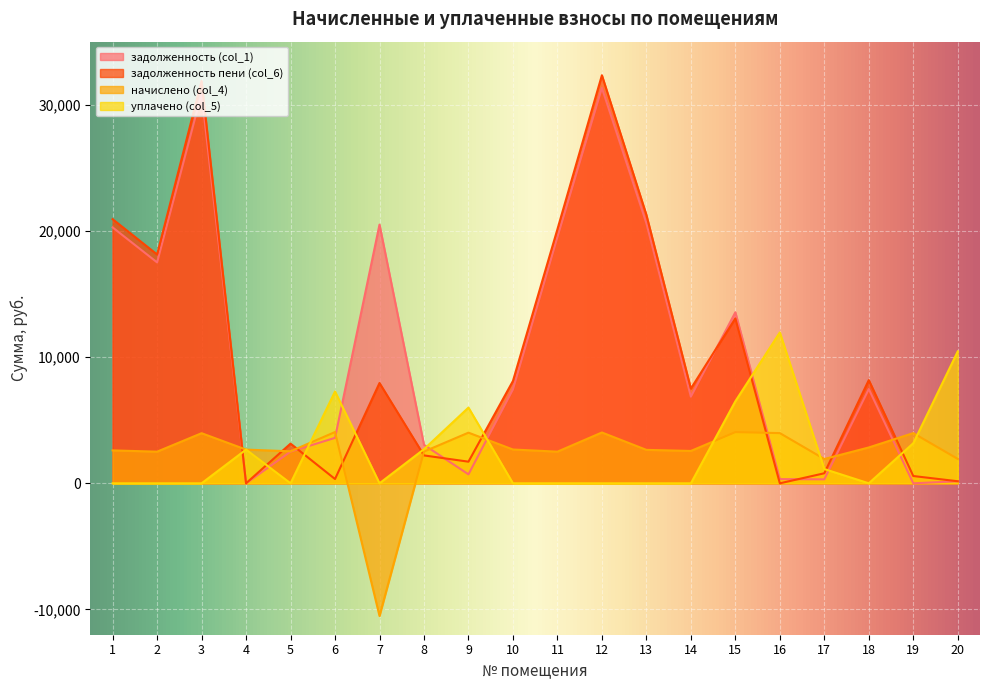

Reading left to right, what are all the values shown in this chart?

задолженность (col_1): 1=20280.5	2=17506.8	3=30890.5	4=0.0	5=2511.1	6=3600.7	7=20503.0	8=3048.0	9=710.0	10=7439.0	11=19506.8	12=31332.5	13=20612.0	14=6865.8	15=13553.4	16=332.0	17=314.4	18=7470.3	19=0.0	20=161.0
задолженность пени (col_6): 1=20932.3	2=18133.7	3=31883.3	4=0.0	5=3145.1	6=338.6	7=7948.2	8=2209.7	9=1713.4	10=8108.6	11=20133.7	12=32339.5	13=21274.4	14=7507.0	15=13067.5	16=0.0	17=795.6	18=8180.7	19=577.2	20=161.1
начислено (col_4): 1=2607.1	2=2507.8	3=3971.2	4=2671.1	5=2536.1	6=4063.4	7=-10514.1	8=2514.8	9=4013.8	10=2678.2	11=2507.8	12=4027.9	13=2649.8	14=2564.5	15=4056.4	16=3978.2	17=1925.2	18=2841.6	19=3978.2	20=1932.2
уплачено (col_5): 1=0.0	2=0.0	3=0.0	4=2671.4	5=0.0	6=7277.9	7=0.0	8=2702.1	9=6000.0	10=0.0	11=0.0	12=0.0	13=0.0	14=0.0	15=6500.0	16=11958.1	17=1129.0	18=0.0	19=3175.0	20=10456.8